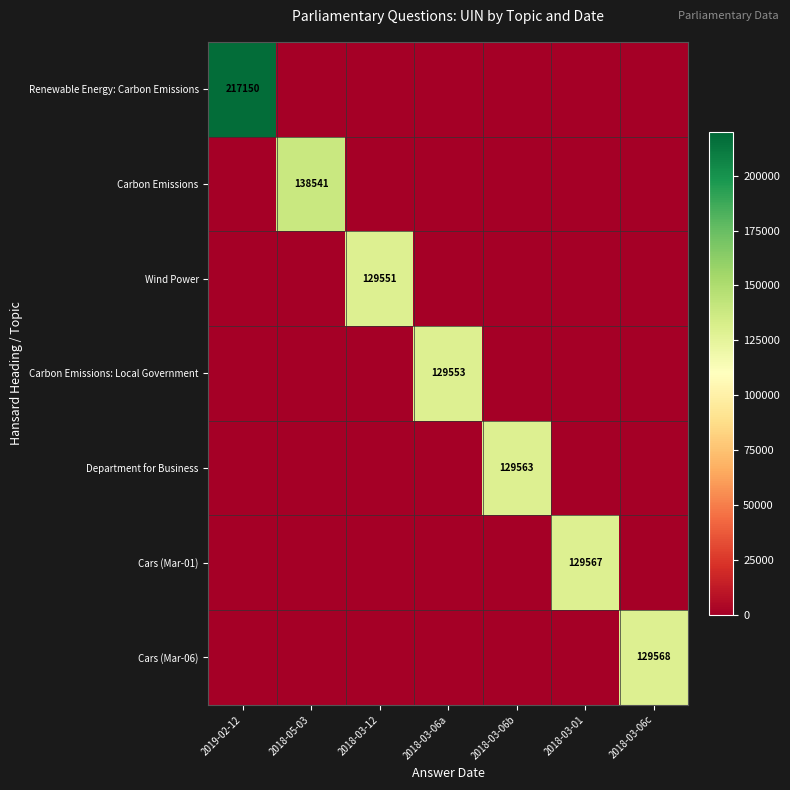

Which series has the largest total across all categories?

Renewable Energy: Carbon Emissions